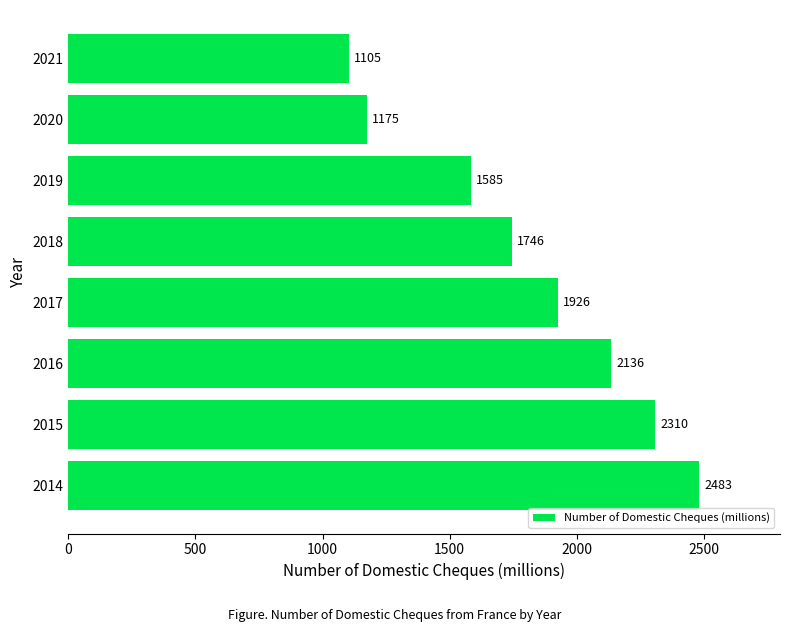

Rank the categories by value from highest to lowest.

2014, 2015, 2016, 2017, 2018, 2019, 2020, 2021